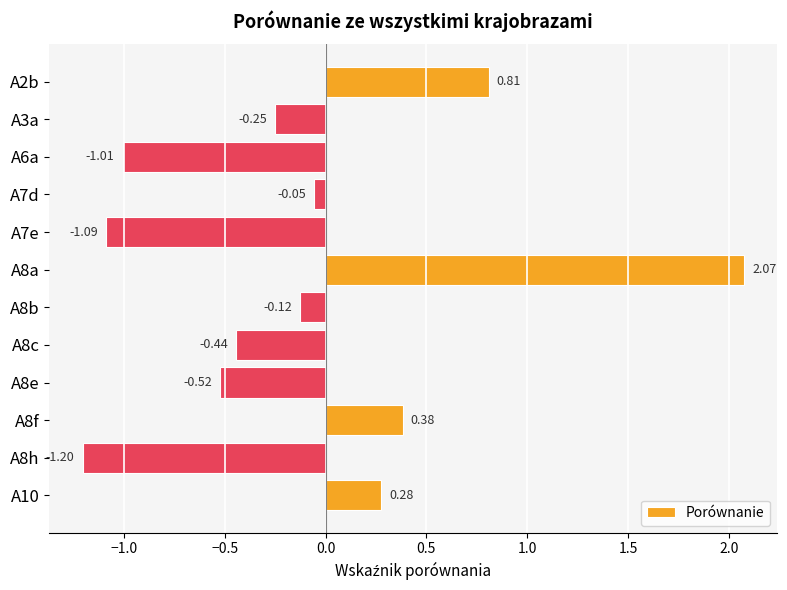

List the labels in order of value, smallest first.

A8h, A7e, A6a, A8e, A8c, A3a, A8b, A7d, A10, A8f, A2b, A8a